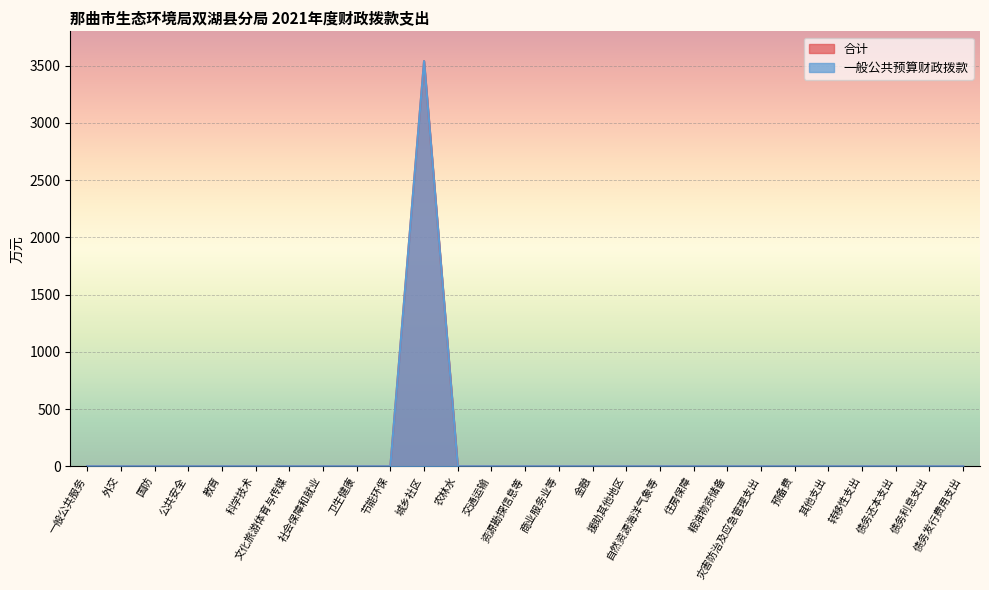

What position from the right is 城乡社区?

17